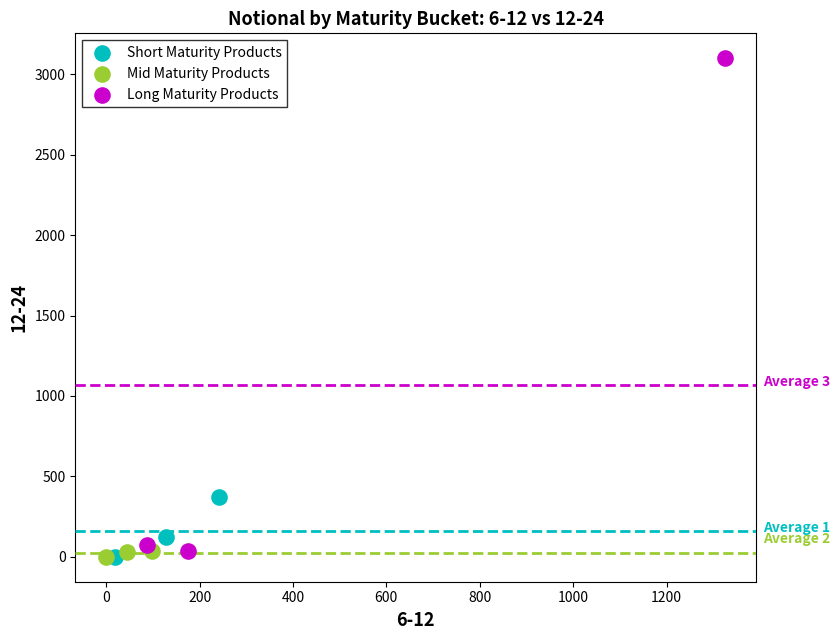

Which series contains the highest Y value?

Long Maturity Products